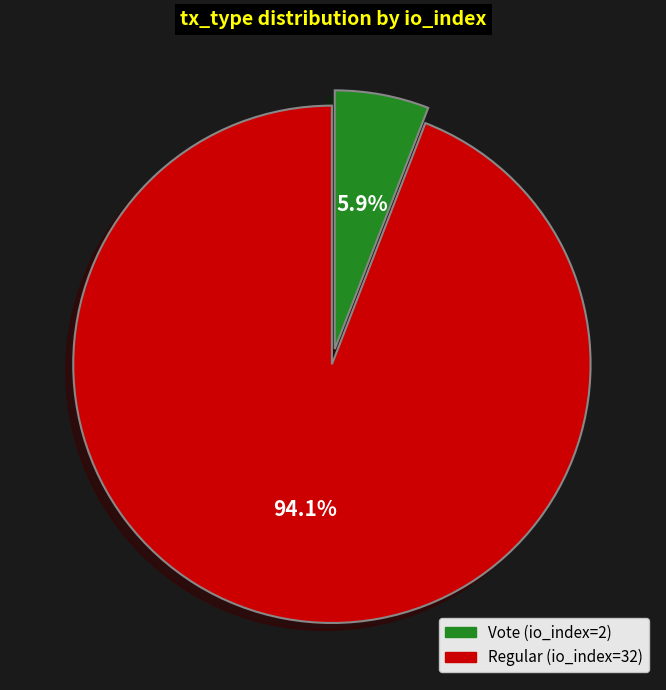

Is there any slice that represents more than half of the pie?

Yes